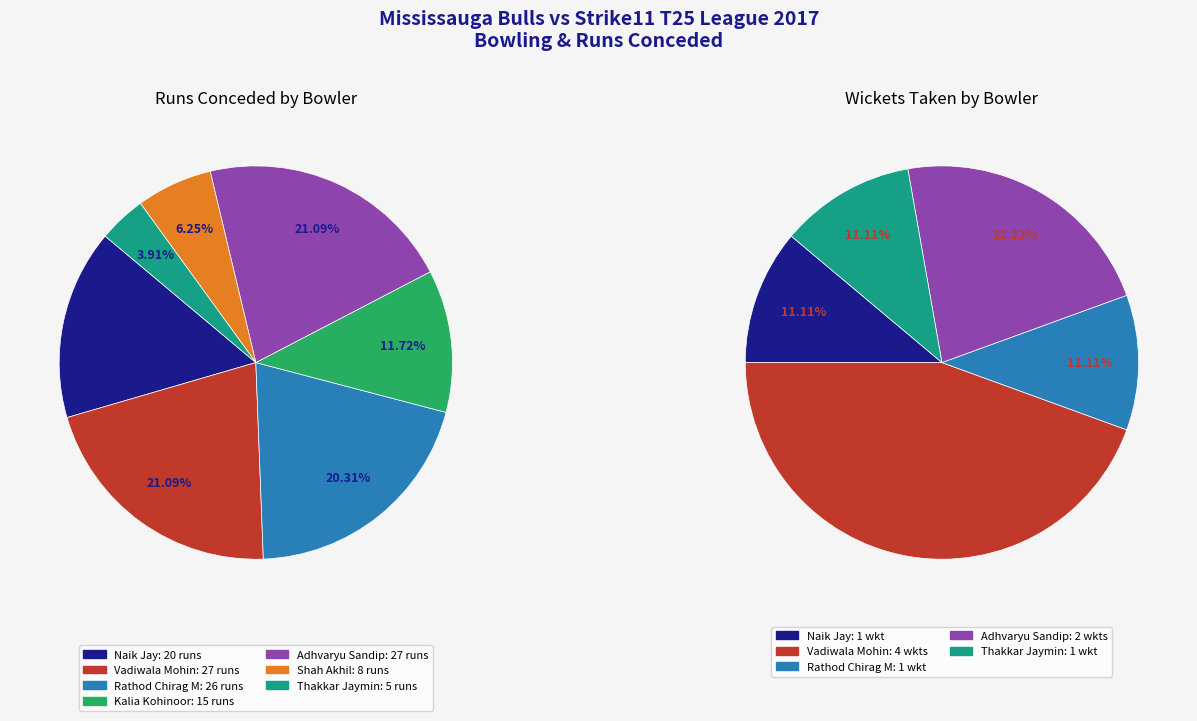

The Adhvaryu Sandip slice represents 16% of the pie. True or false?

False